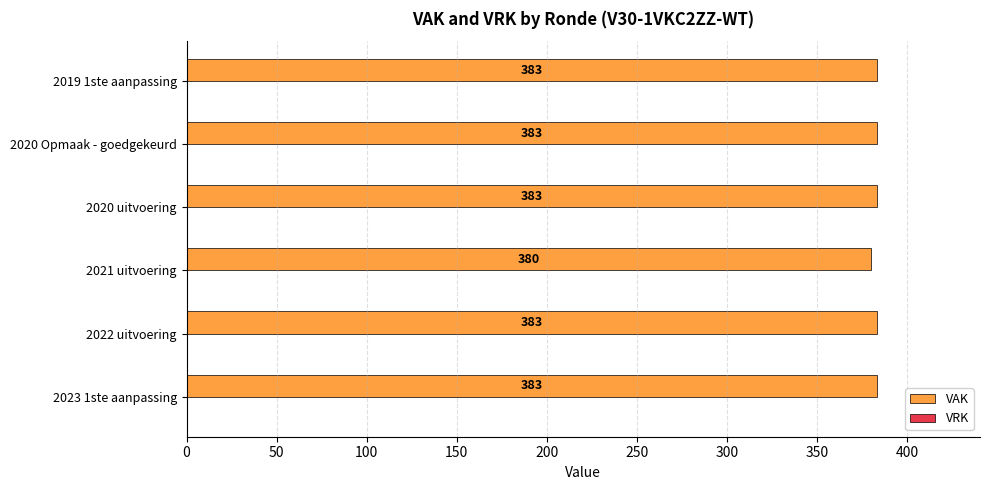

Reading top to bottom, transcribe all the data shown in this chart.

2019 1ste aanpassing=383	2020 Opmaak - goedgekeurd=383	2020 uitvoering=383	2021 uitvoering=380	2022 uitvoering=383	2023 1ste aanpassing=383